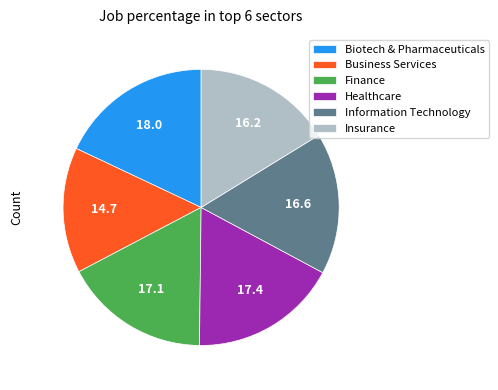

Which slice is the smallest?

Business Services